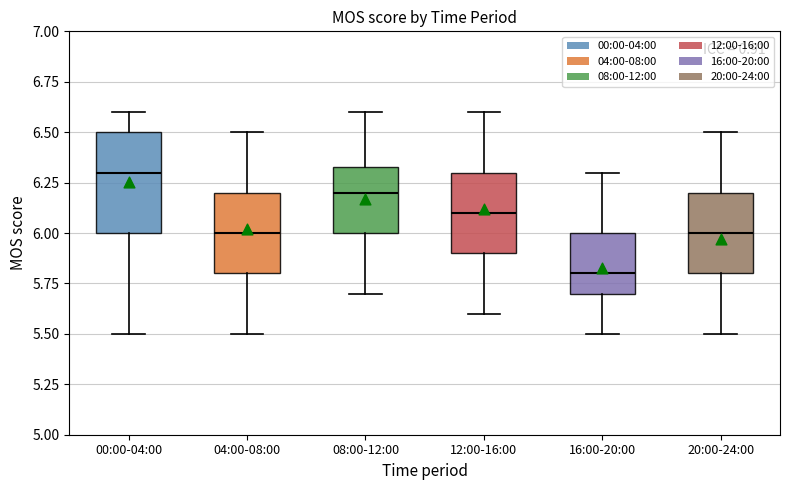

Which box has the lowest median line?

16:00-20:00